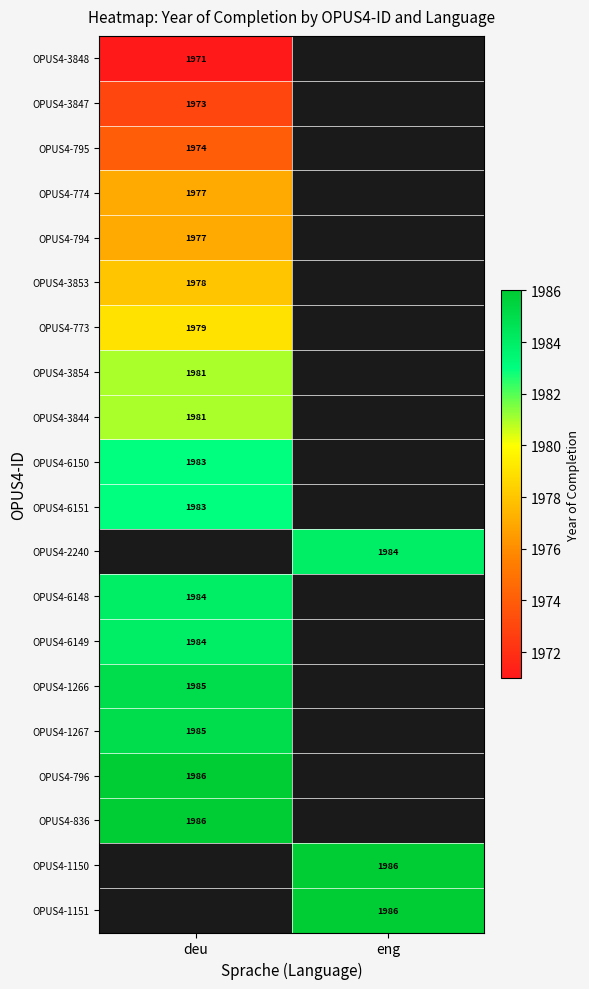

How many series are shown in this chart?

20